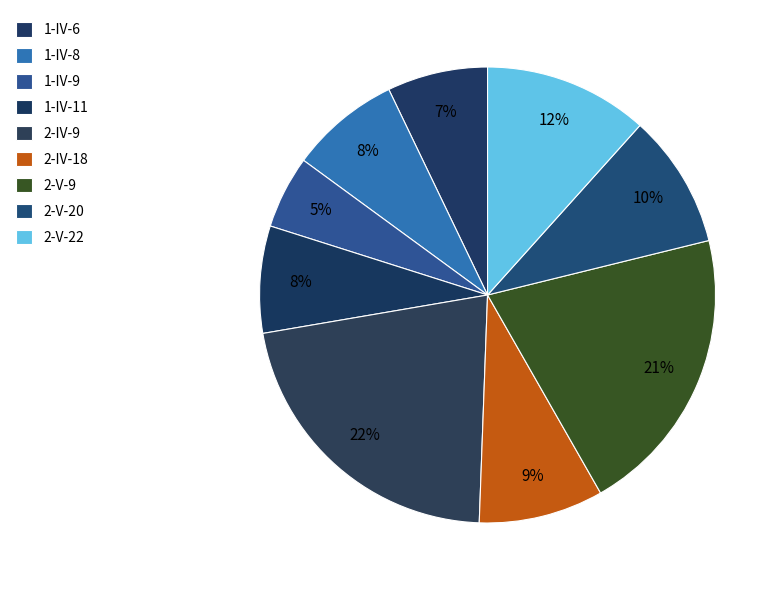

Count the number of slices in the pie.

9